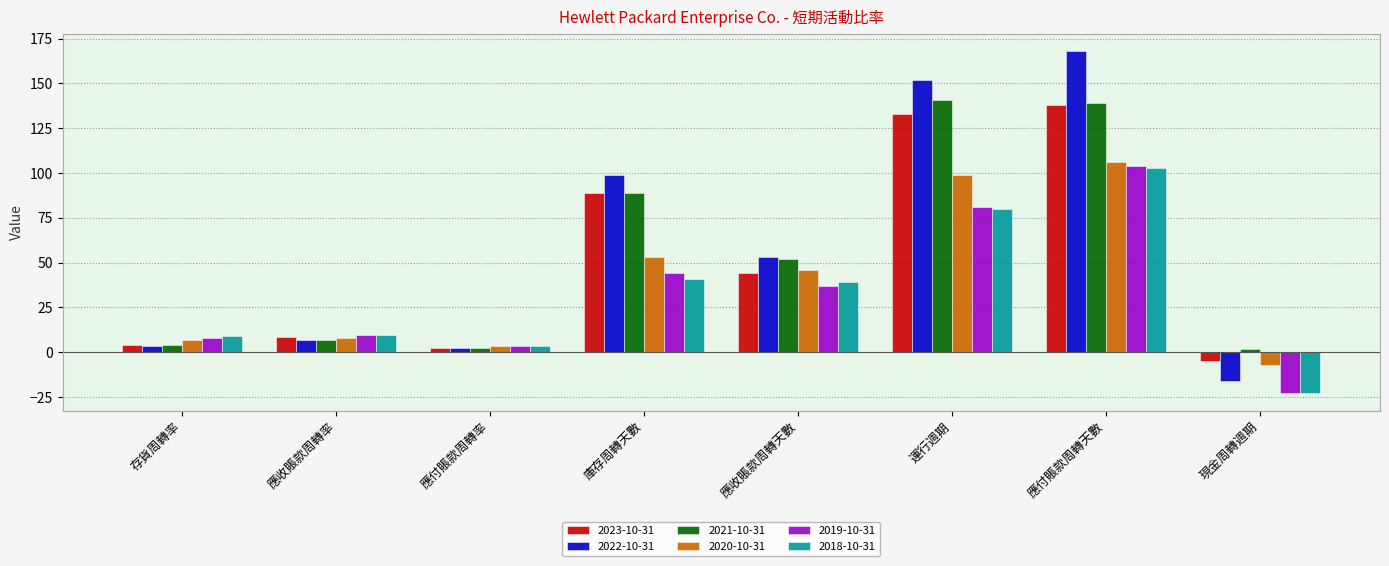

How many bars are there in each group?

6